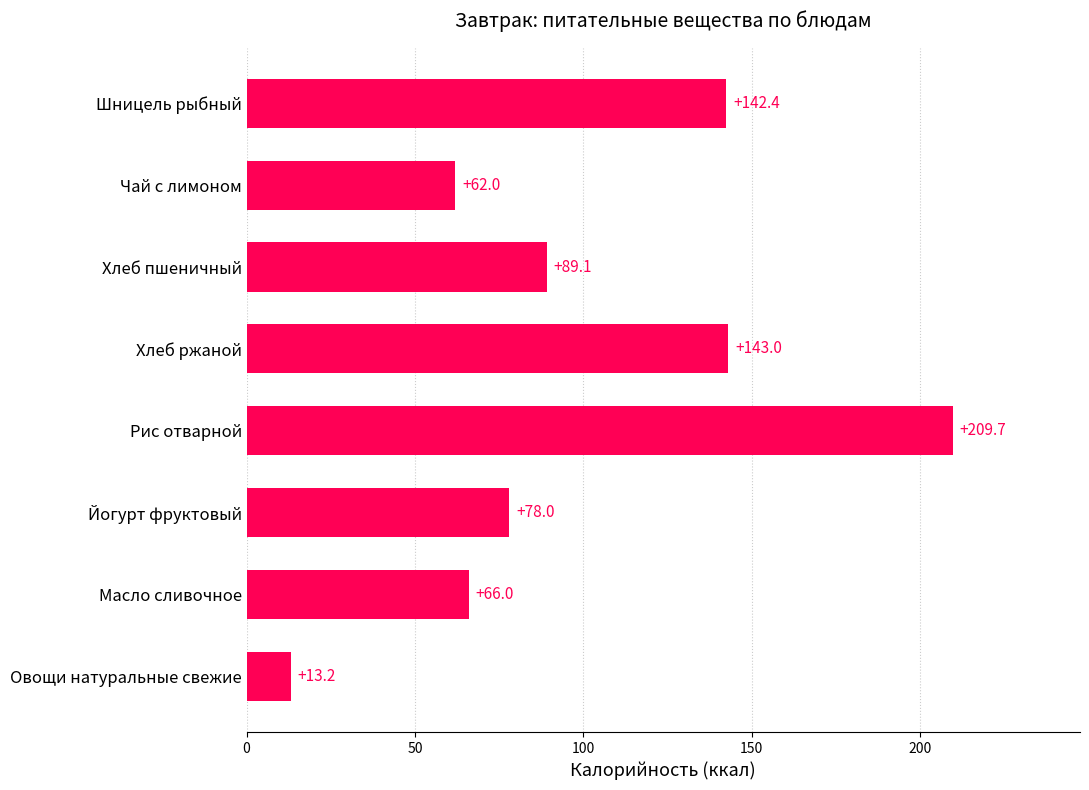

List the labels in order of value, largest first.

Рис отварной, Хлеб ржаной, Шницель рыбный, Хлеб пшеничный, Йогурт фруктовый, Масло сливочное, Чай с лимоном, Овощи натуральные свежие